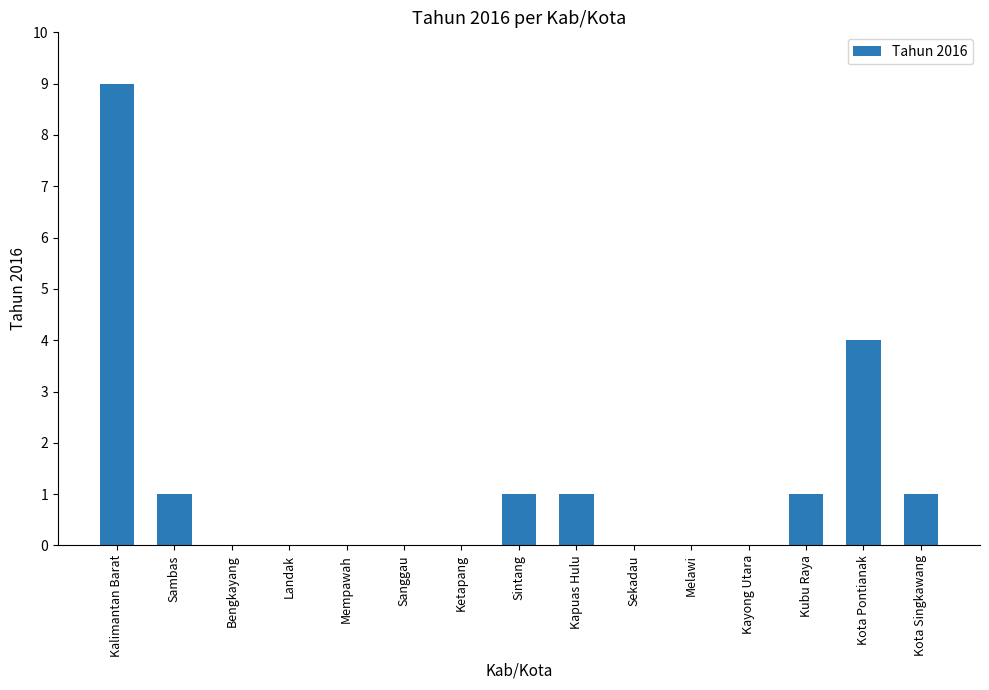

Reading right to left, extract all data points from this chart.

1	4	1	0	0	0	1	1	0	0	0	0	0	1	9